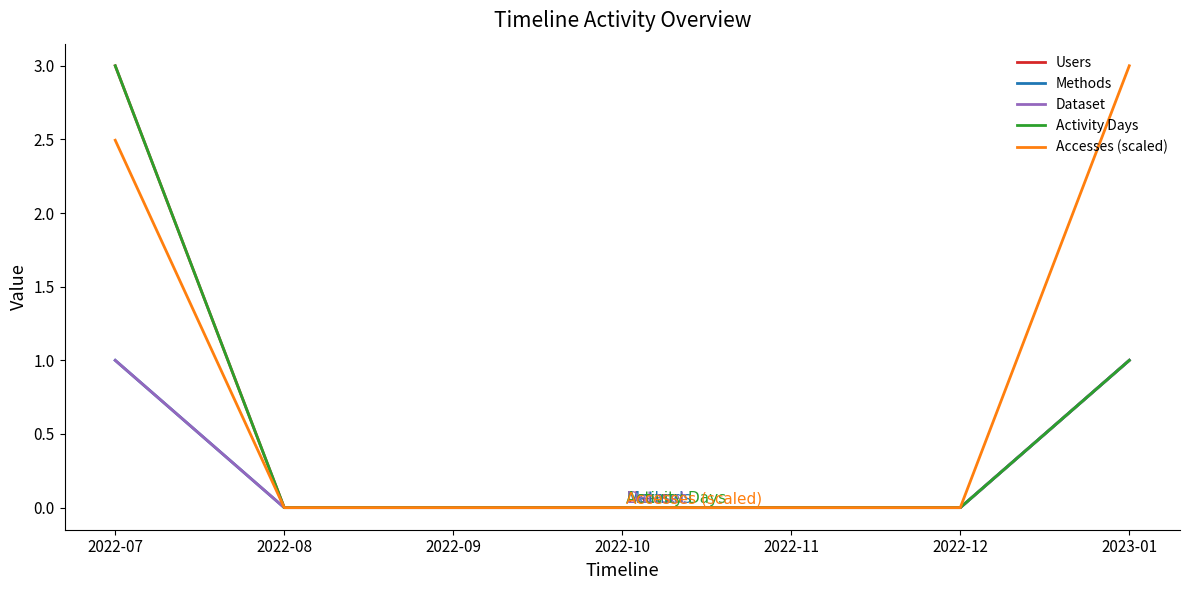

Which series has the largest total across all categories?

Accesses (scaled)